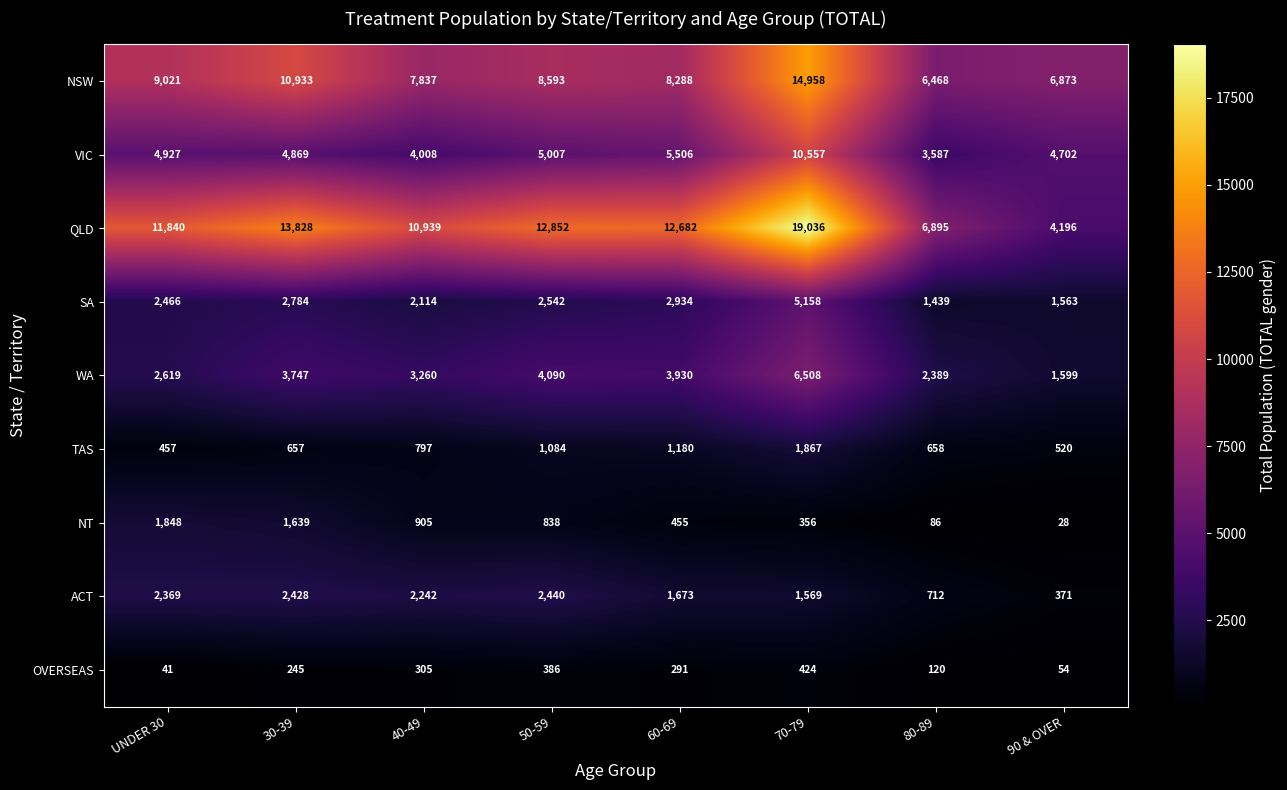

Where is TAS nearest to the value 1162?

60-69